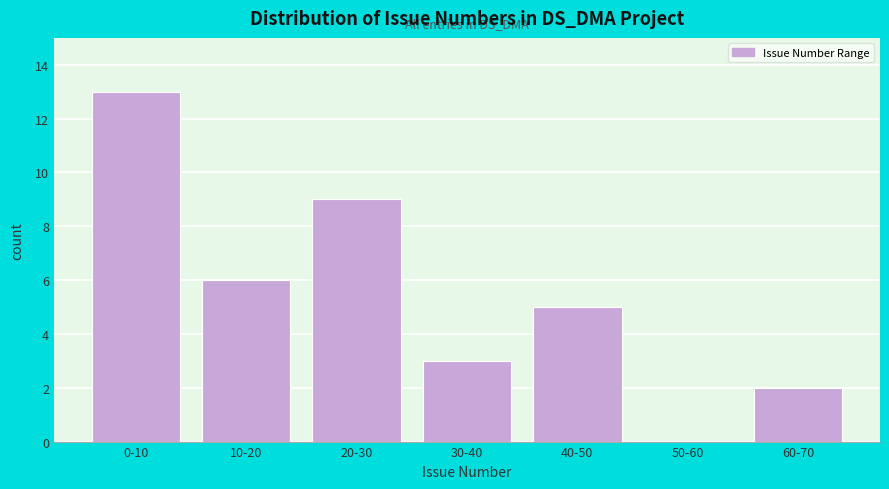

Reading right to left, what are all the values shown in this chart?

60-70=2	50-60=0	40-50=5	30-40=3	20-30=9	10-20=6	0-10=13